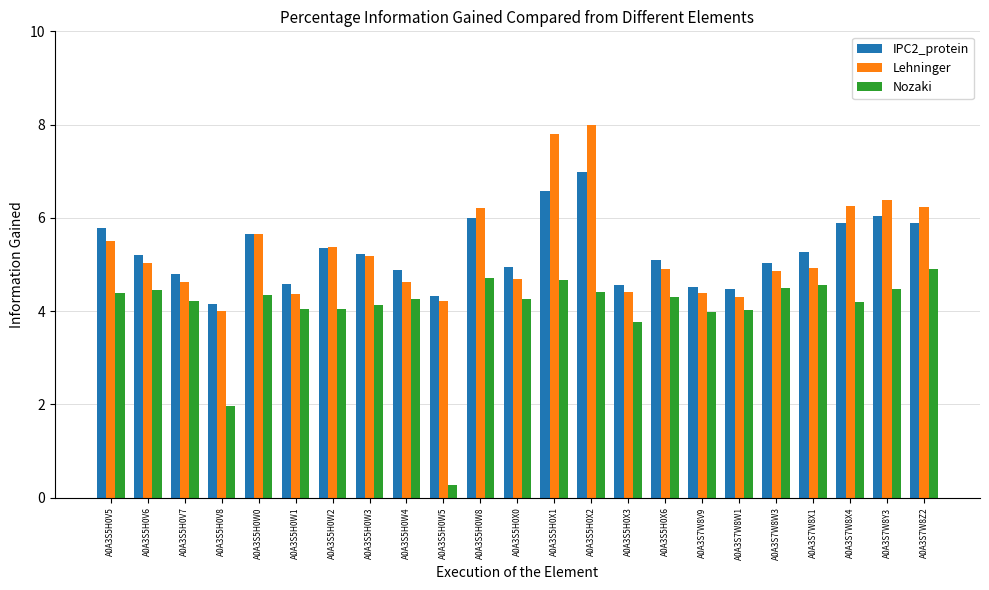

What is the average value of the Nozaki series?

4.0